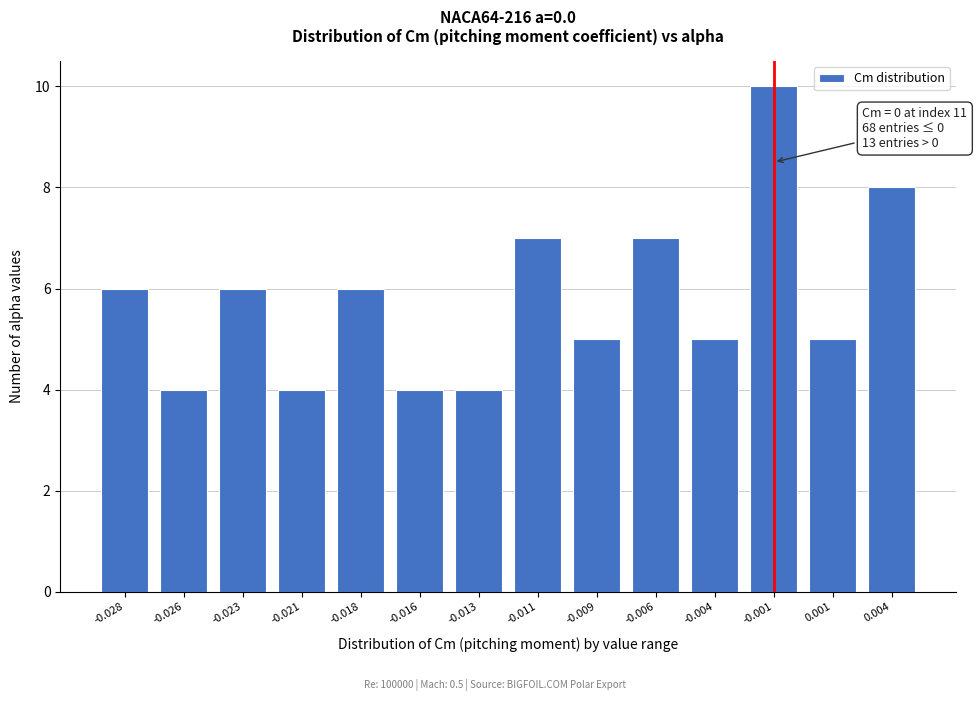

Reading right to left, extract all data points from this chart.

0.004=8	0.001=5	-0.001=10	-0.004=5	-0.006=7	-0.009=5	-0.011=7	-0.013=4	-0.016=4	-0.018=6	-0.021=4	-0.023=6	-0.026=4	-0.028=6